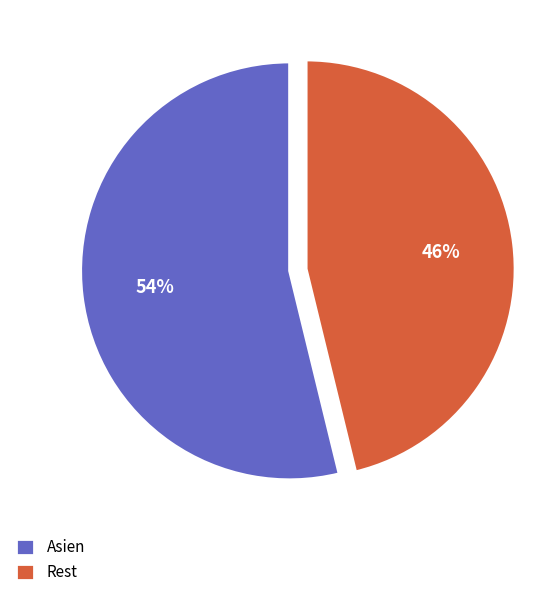

Combined, do Asien and Rest account for over 50%?

Yes